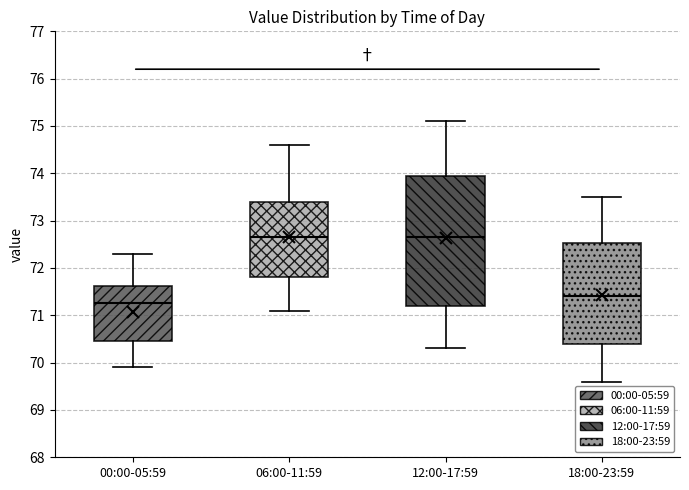

Where is the lower edge of the box for 18:00-23:59 on the y-axis? The values are not printed on the chart, so give them approximately, as read against the axis.

70.4